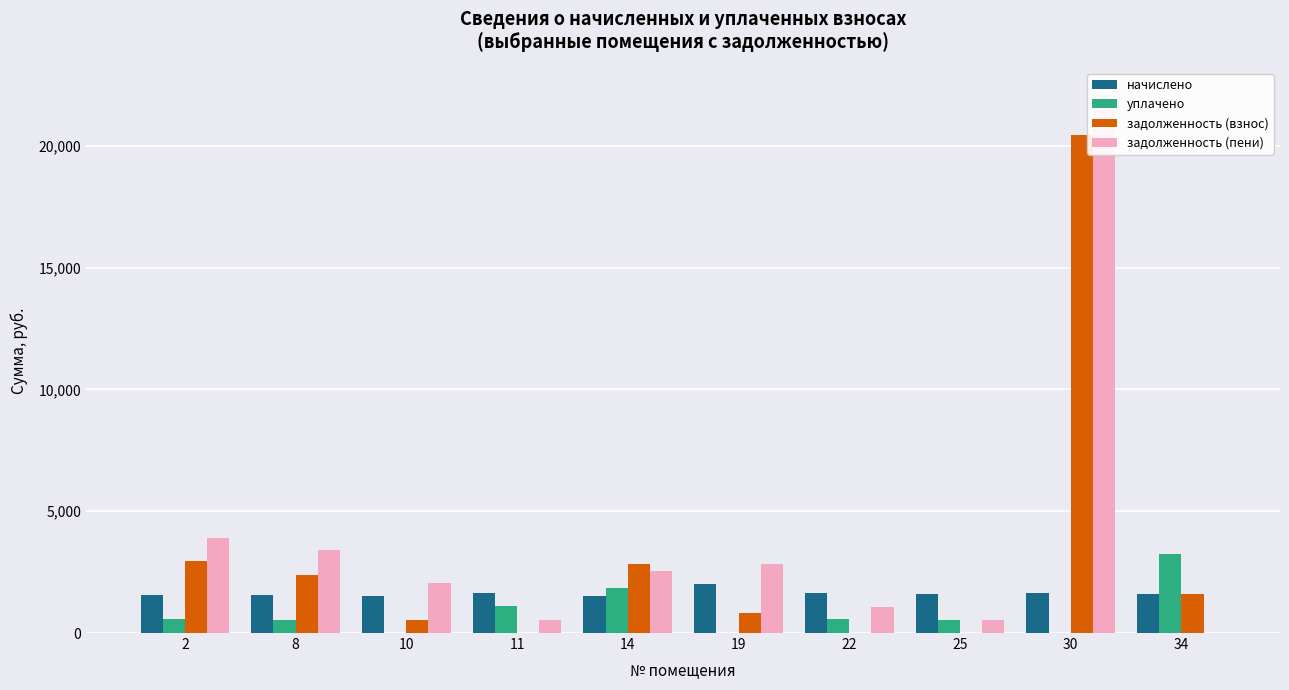

Which series has the largest total across all categories?

задолженность (пени)